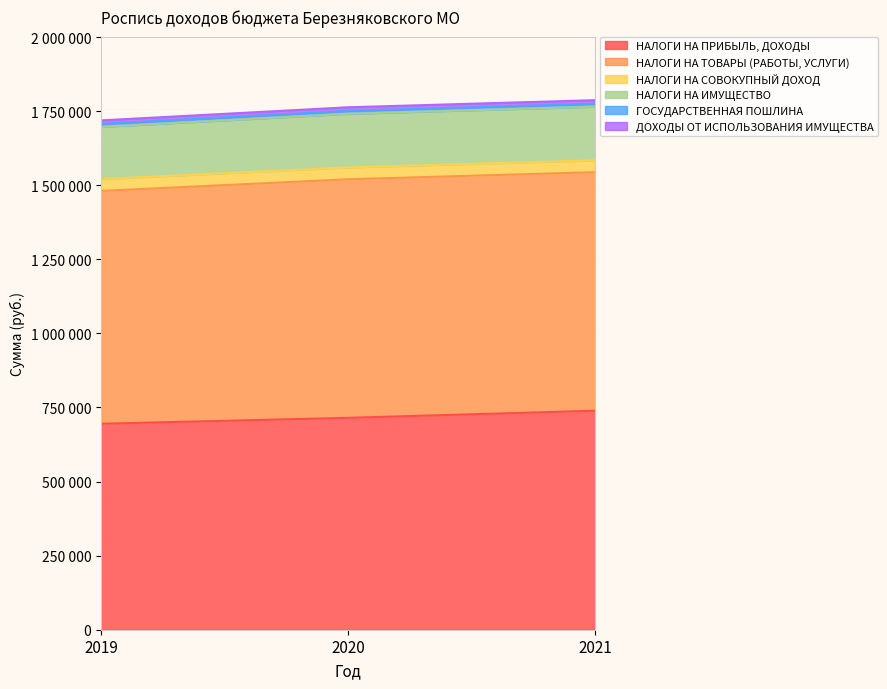

What is the value of the НАЛОГИ НА ТОВАРЫ (РАБОТЫ, УСЛУГИ) point at the 2nd from the left?

805000